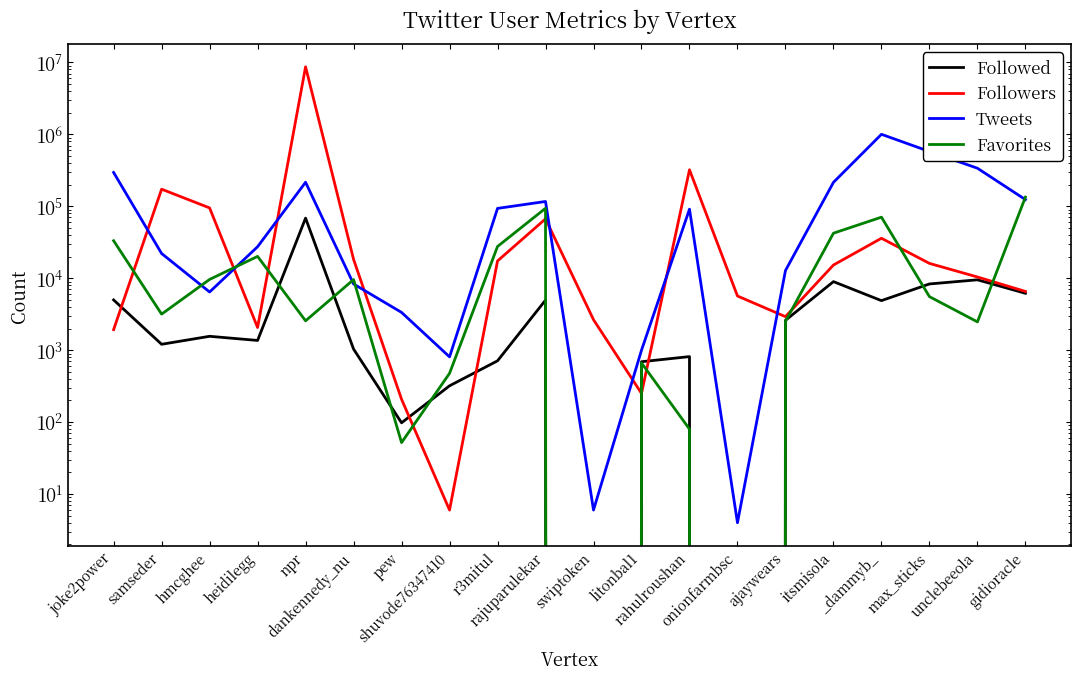

At which label does Favorites reach its minimum?

swiptoken